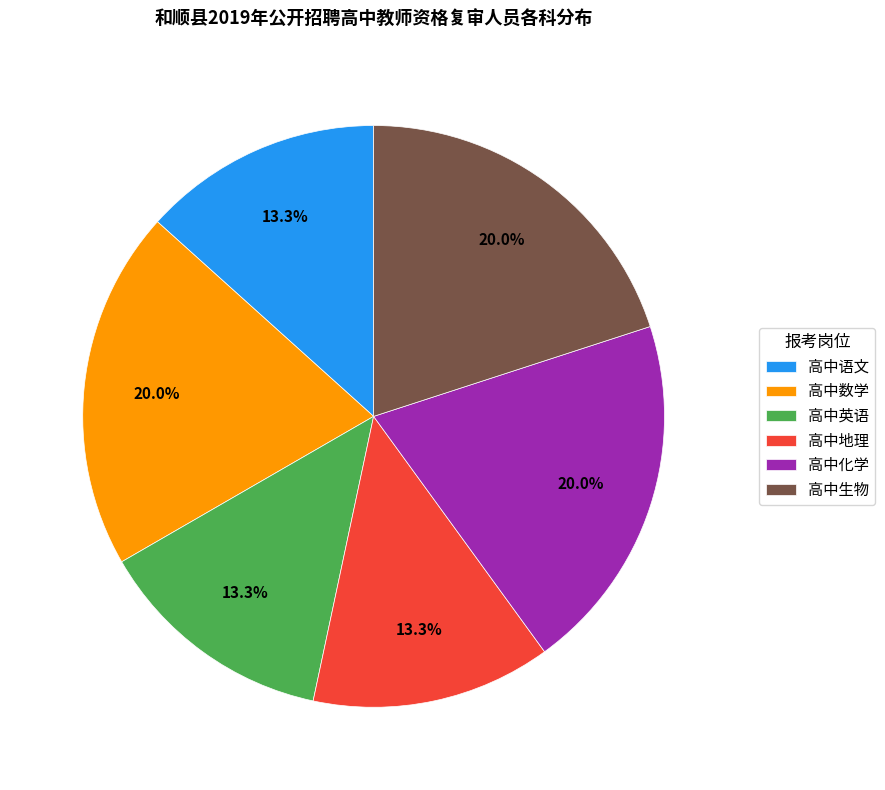

Which has a higher value, 高中化学 or 高中语文?

高中化学